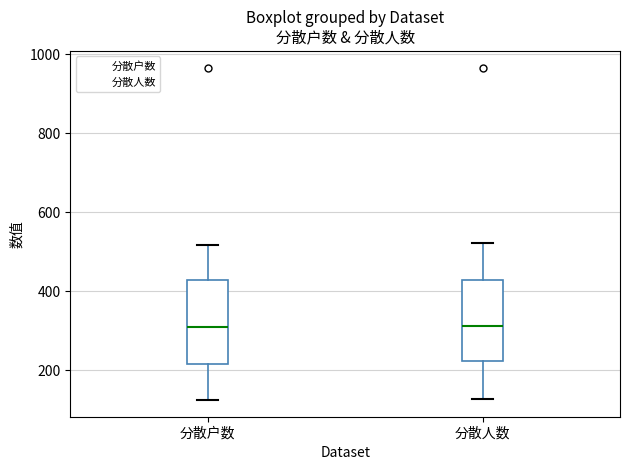

Reading left to right, transcribe this box plot: for each box, give where its median line is, the range the box spans, and where its two whiskers end, as read against the y-axis. The values are not printed on the chart, so give them approximately, as read against the axis.

分散户数: median 320, box 220 to 420, whiskers 120 to 520
分散人数: median 320, box 220 to 420, whiskers 120 to 520